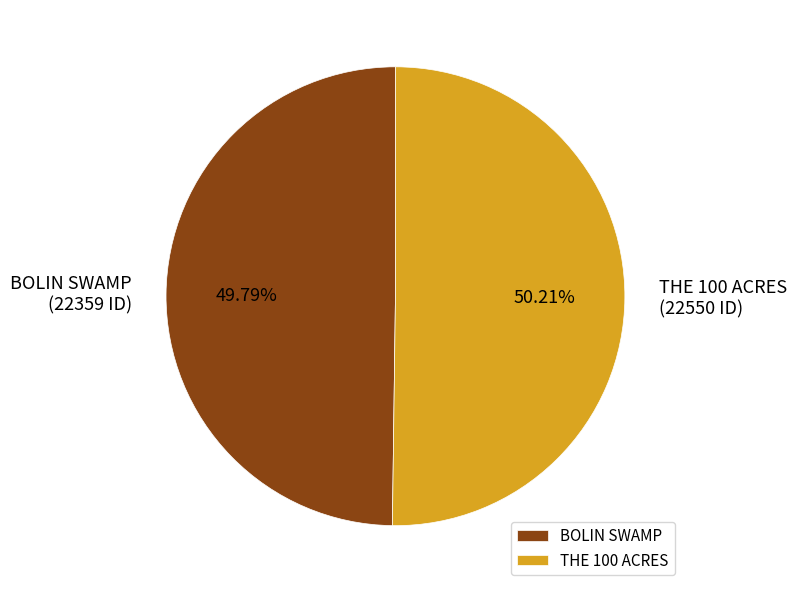

How much of the chart is everything except BOLIN SWAMP?

50.2%